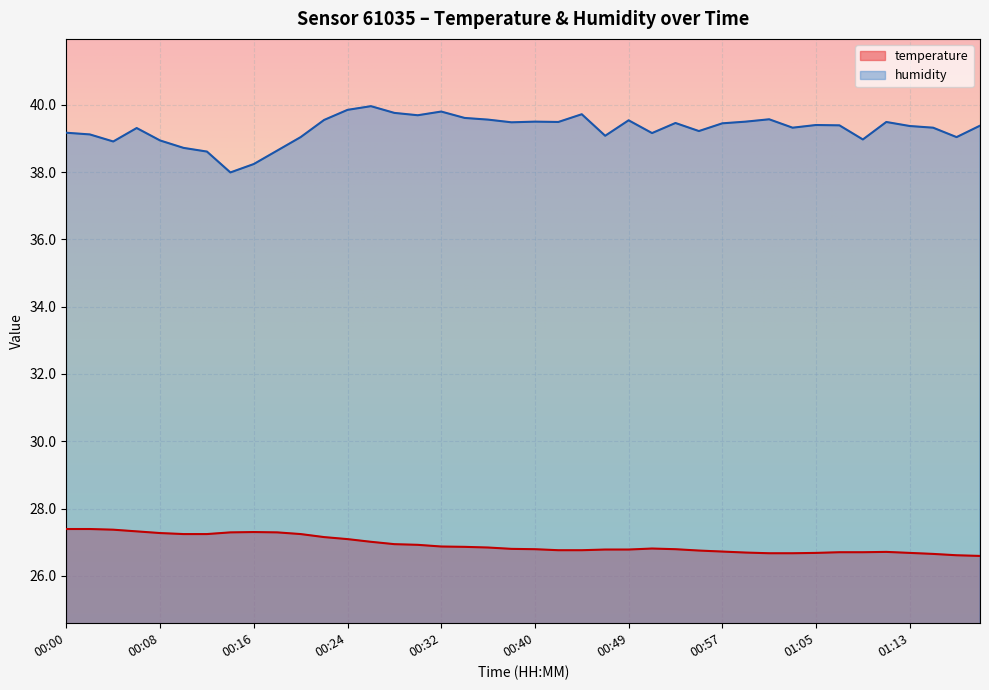

Which category has the highest value in the humidity series?

00:26